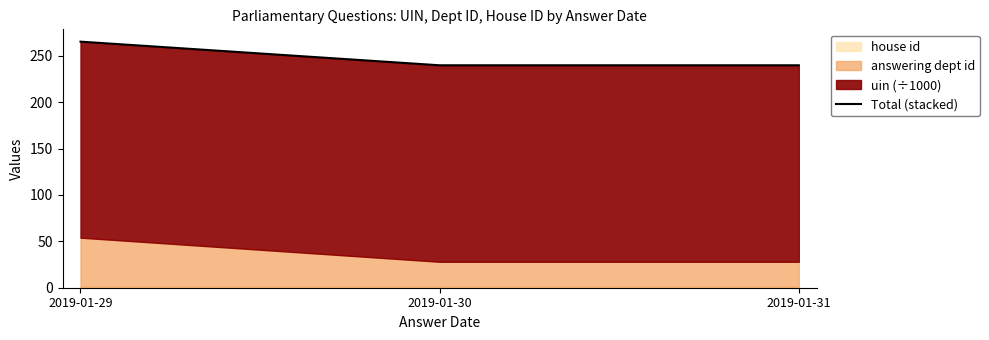

What is the maximum value shown in the chart?

265.3